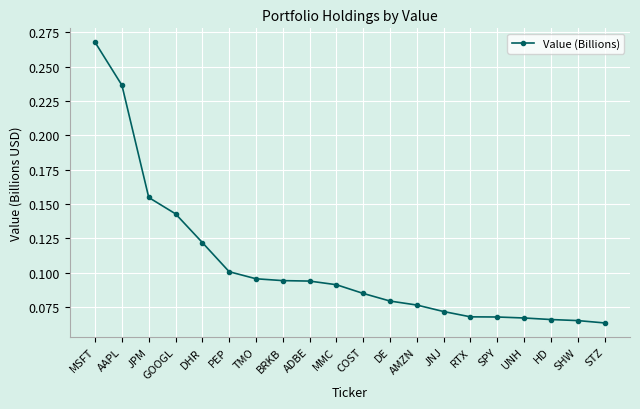

Between GOOGL and AAPL, which is larger?

AAPL